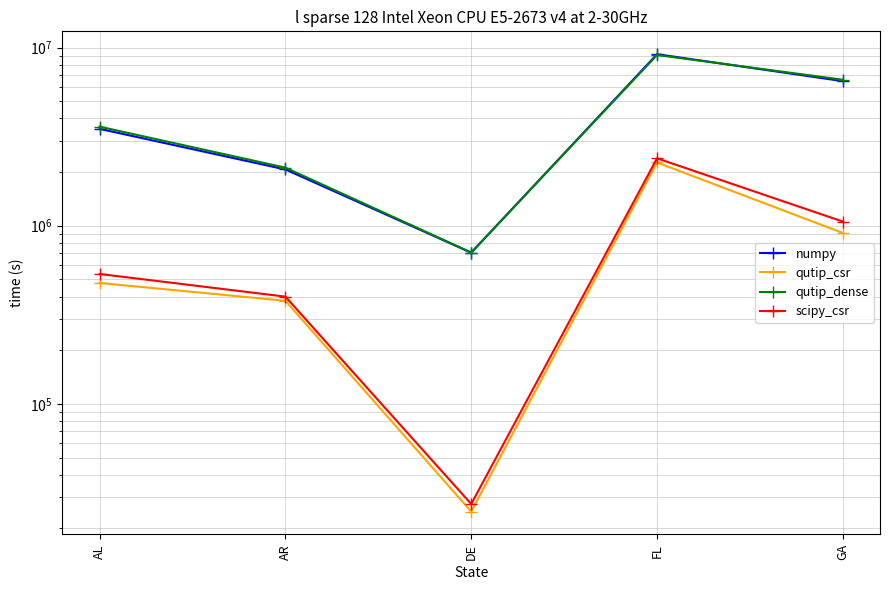

Which series has the largest total across all categories?

qutip_dense